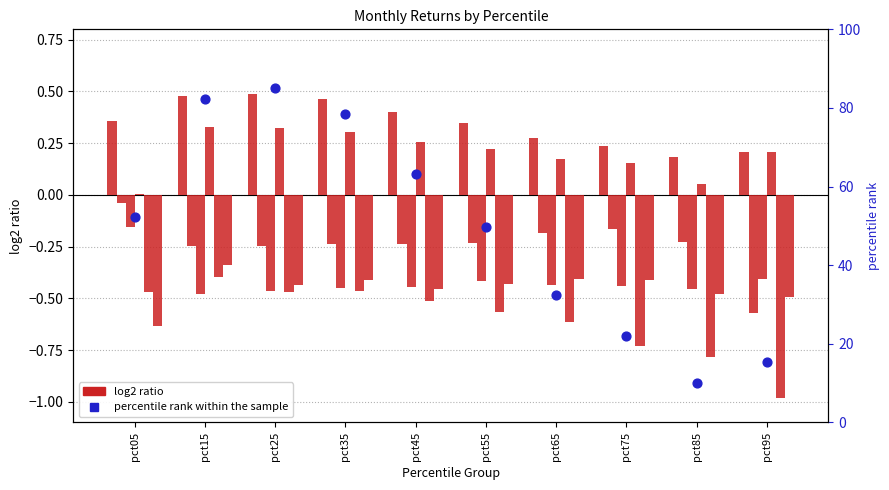

What is the total value across all series at pct15?

82.9